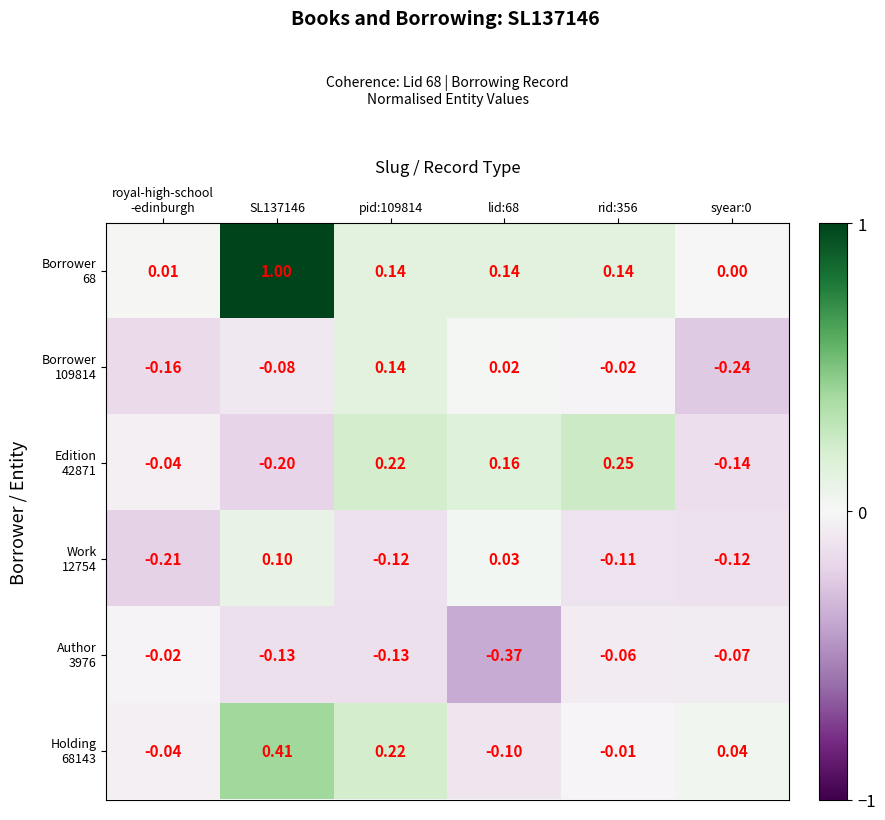

How many distinct data groups are displayed?

6